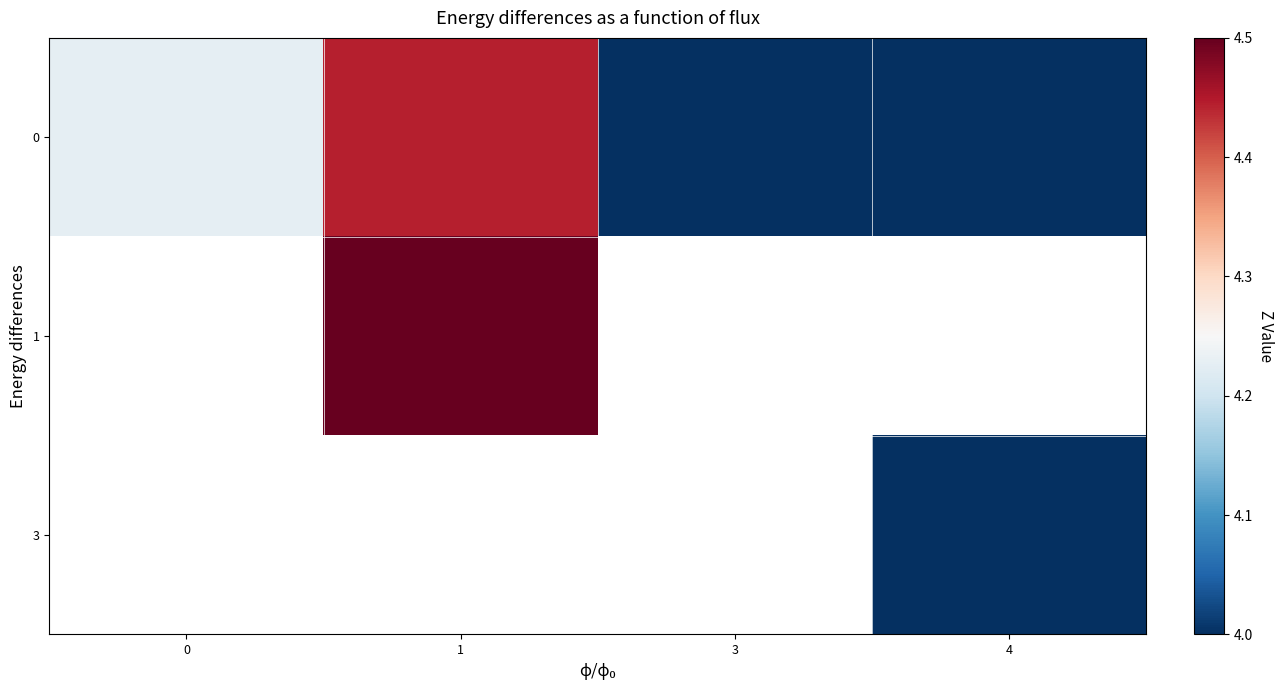

Is the value of 1 at 0 greater than the value of 3 at 0?

No